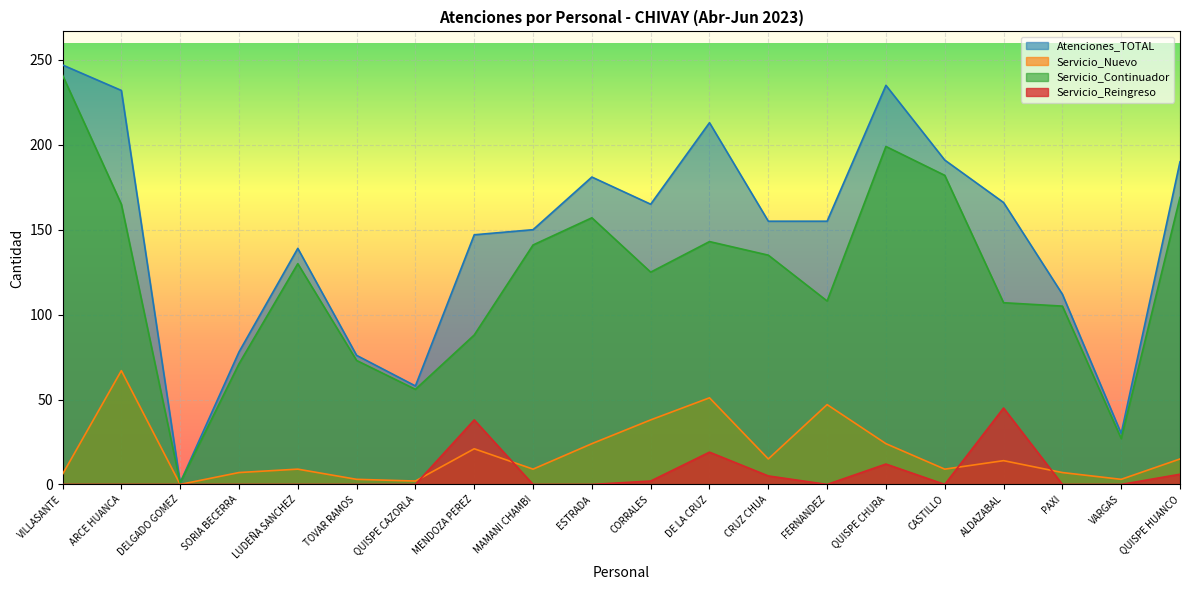

Which series has the widest spread of values?

Atenciones_TOTAL